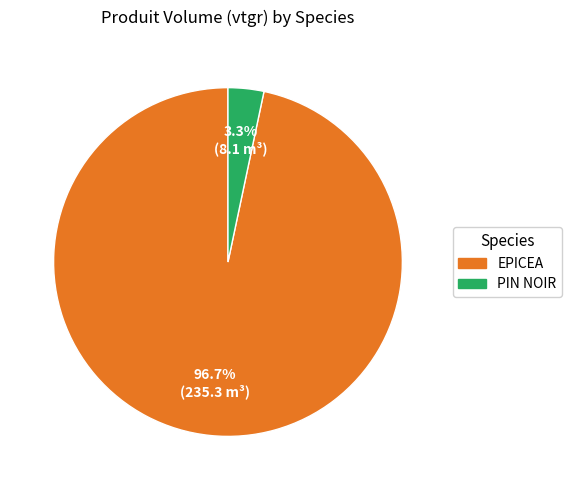

Is there a majority slice in this chart?

Yes